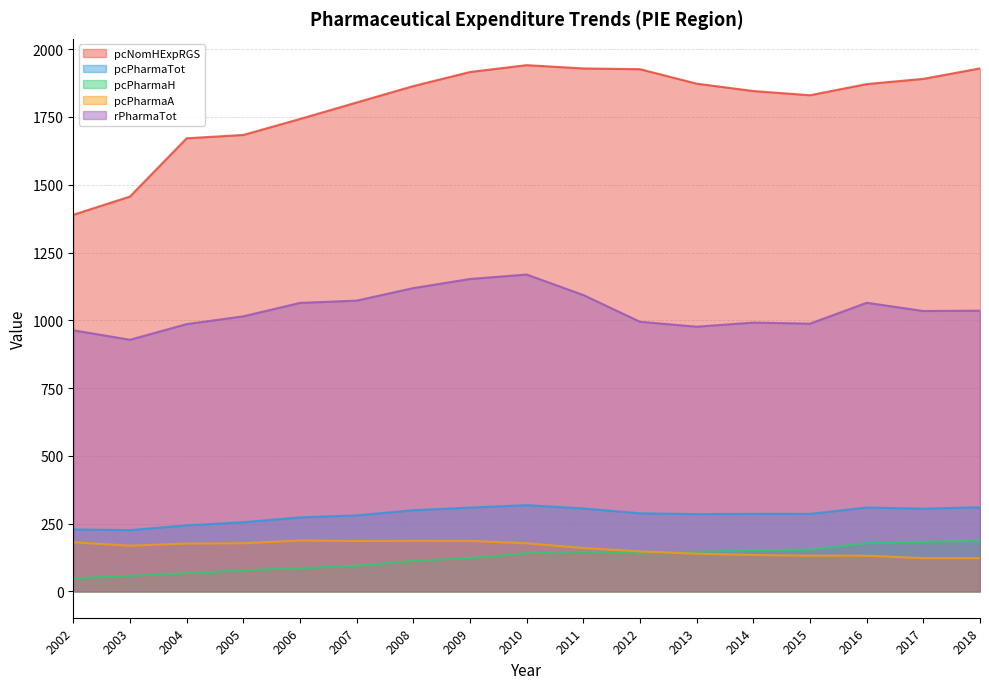

Which category has the highest value across all series?

2010